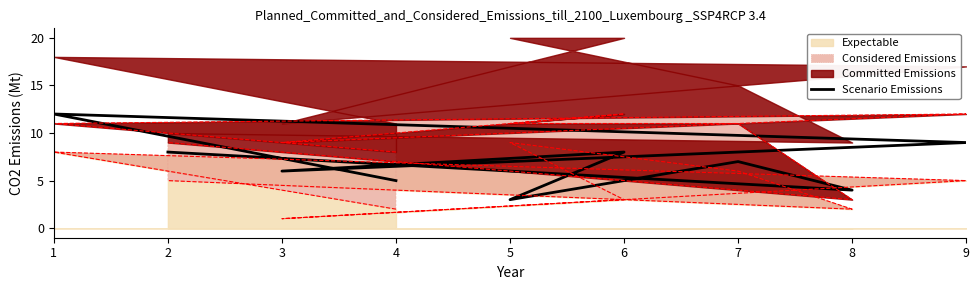

What is the difference between the values at 1 and 8?

8